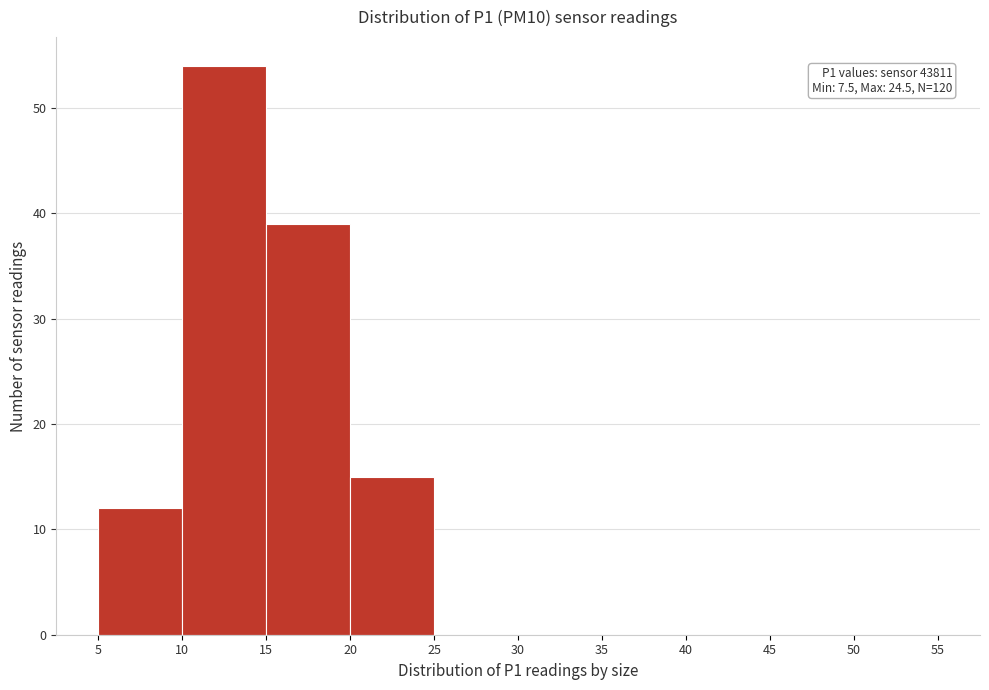

Over which range of the x-axis is the bar tallest?

10 to 15